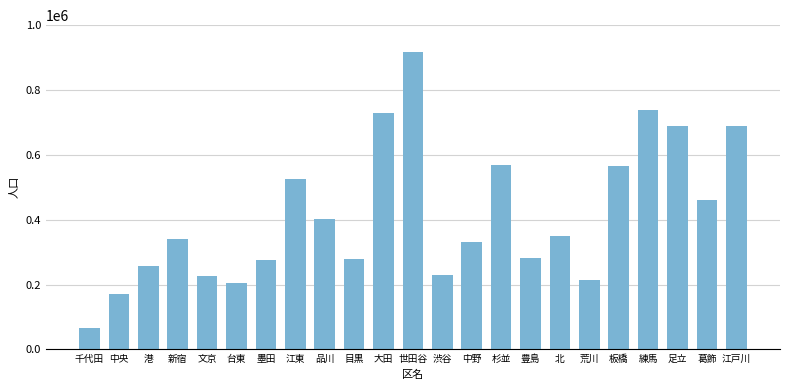

What is the sum of the values at 足立 and 杉並?

1258809